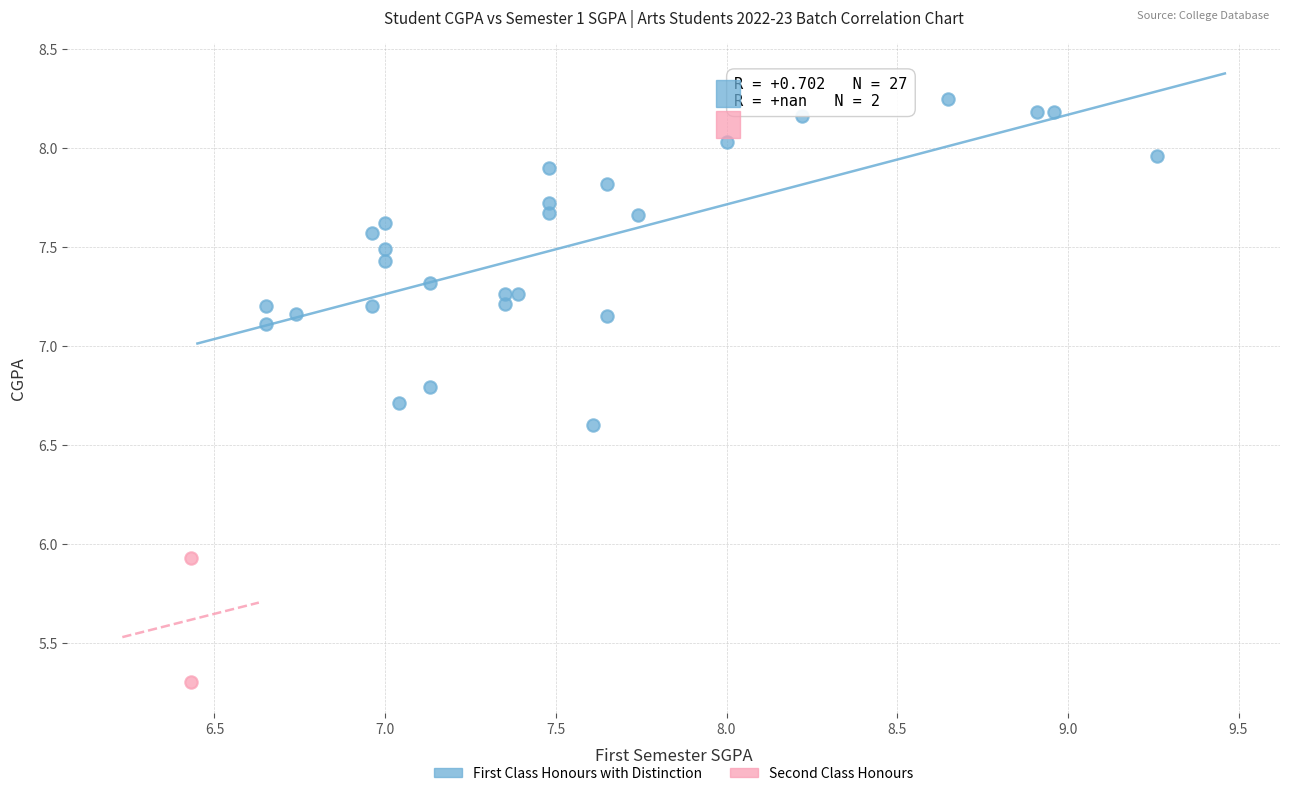

What are all the series names shown in the legend?

First Class Honours with Distinction, Second Class Honours